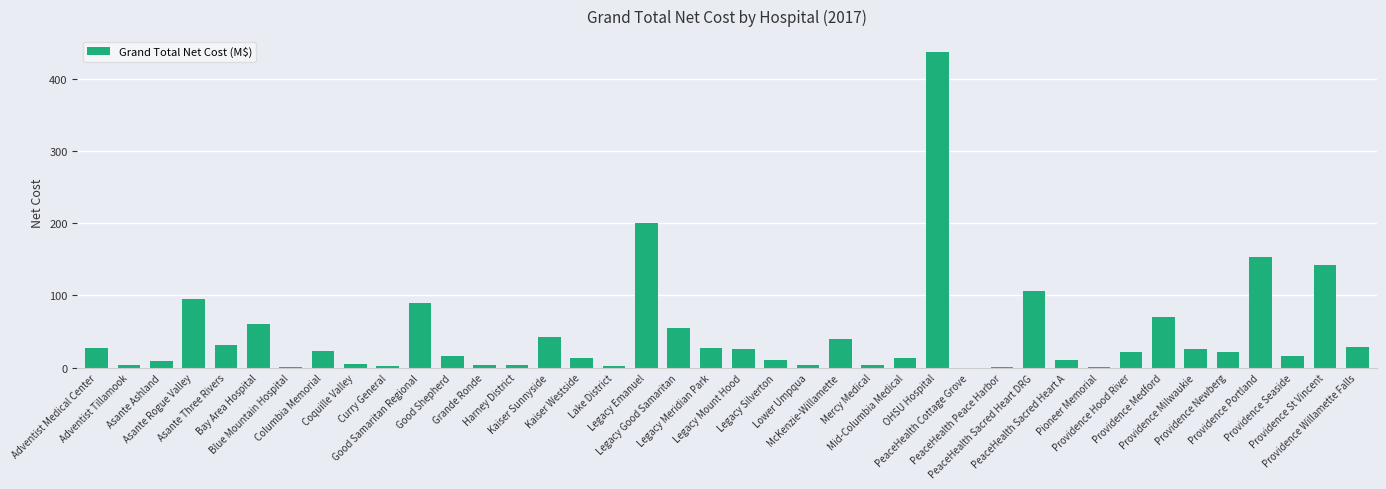

What is the greatest value displayed?

436.8